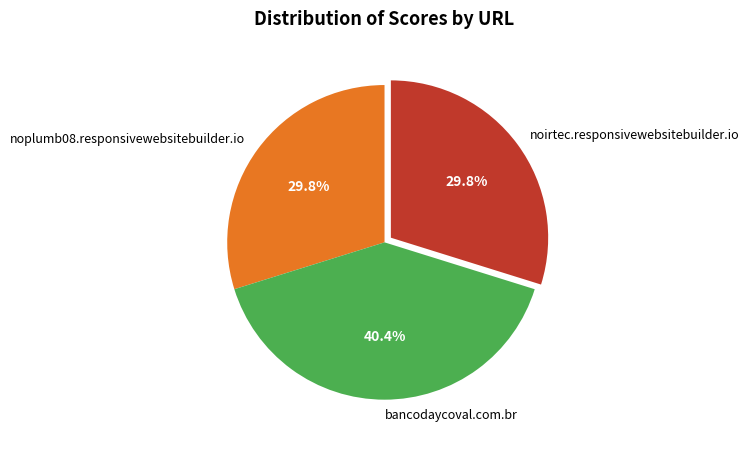

To the nearest percent, what is the average slice percentage?

33%